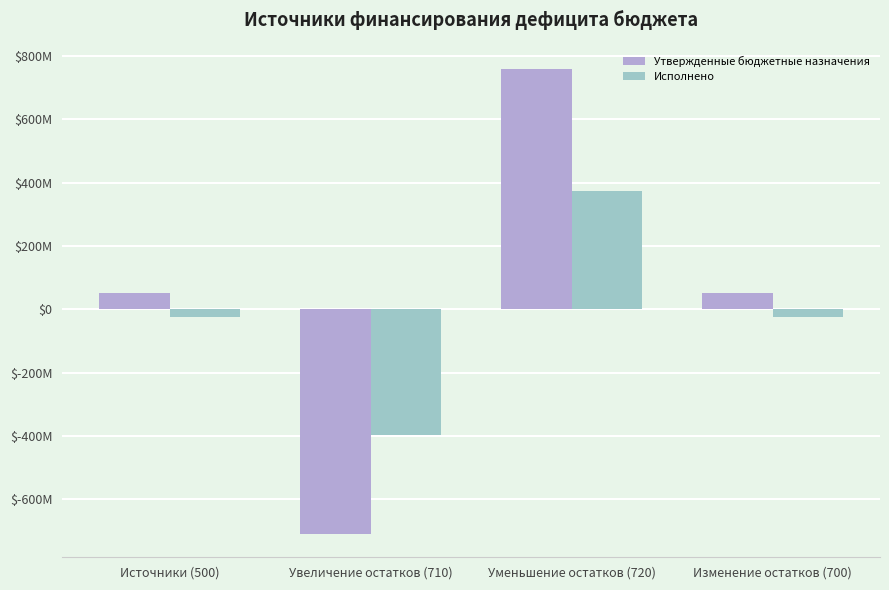

Are the bars horizontal?

No